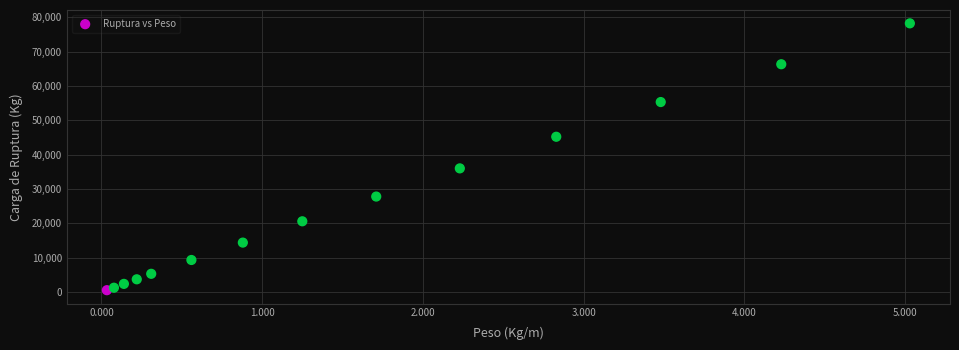

What Y value in the scatter plot is closest to 39375?

36000